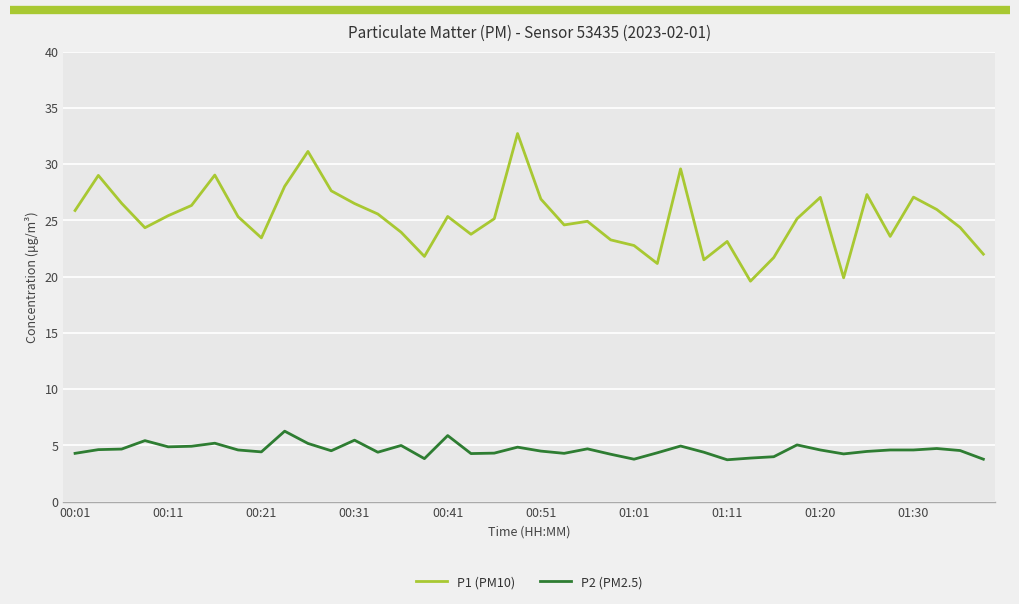

What is the maximum value for P2 (PM2.5)?

6.3